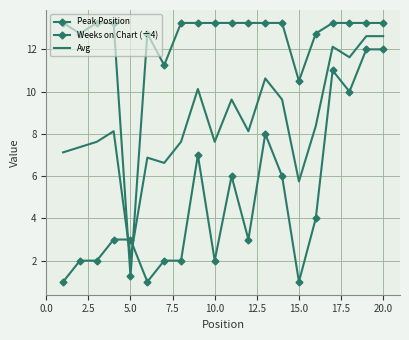

What are all the series names shown in the legend?

Peak Position, Weeks on Chart (÷4), Avg